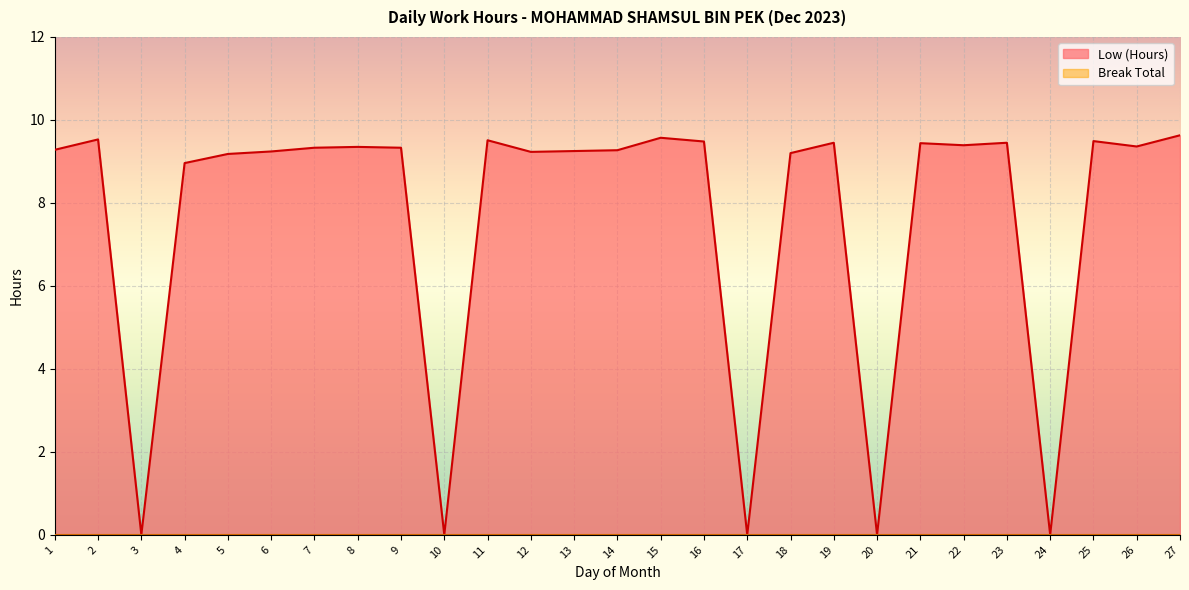

Rank the categories by value from lowest to highest.

3, 10, 17, 20, 24, 4, 5, 18, 12, 6, 13, 14, 1, 7, 9, 8, 26, 22, 21, 19, 23, 16, 25, 11, 2, 15, 27